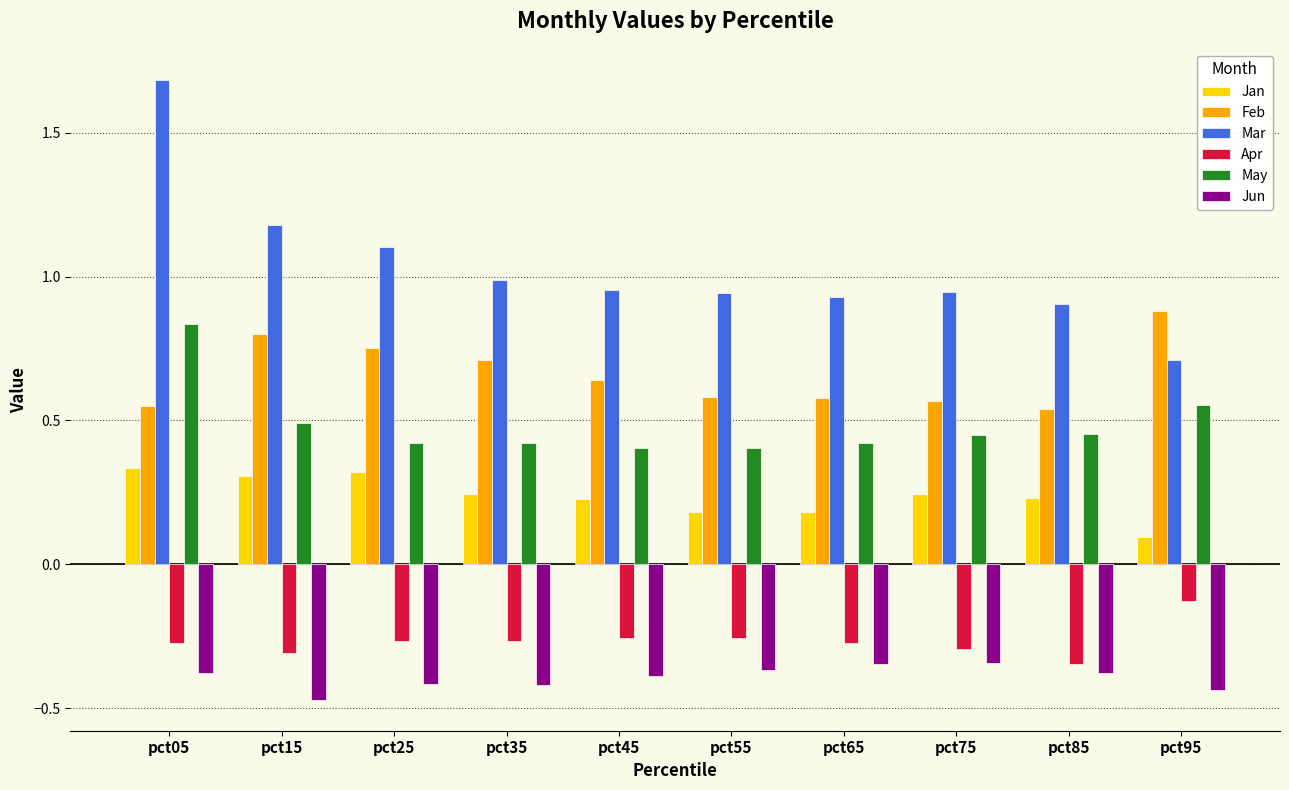

How many groups of bars are there?

10